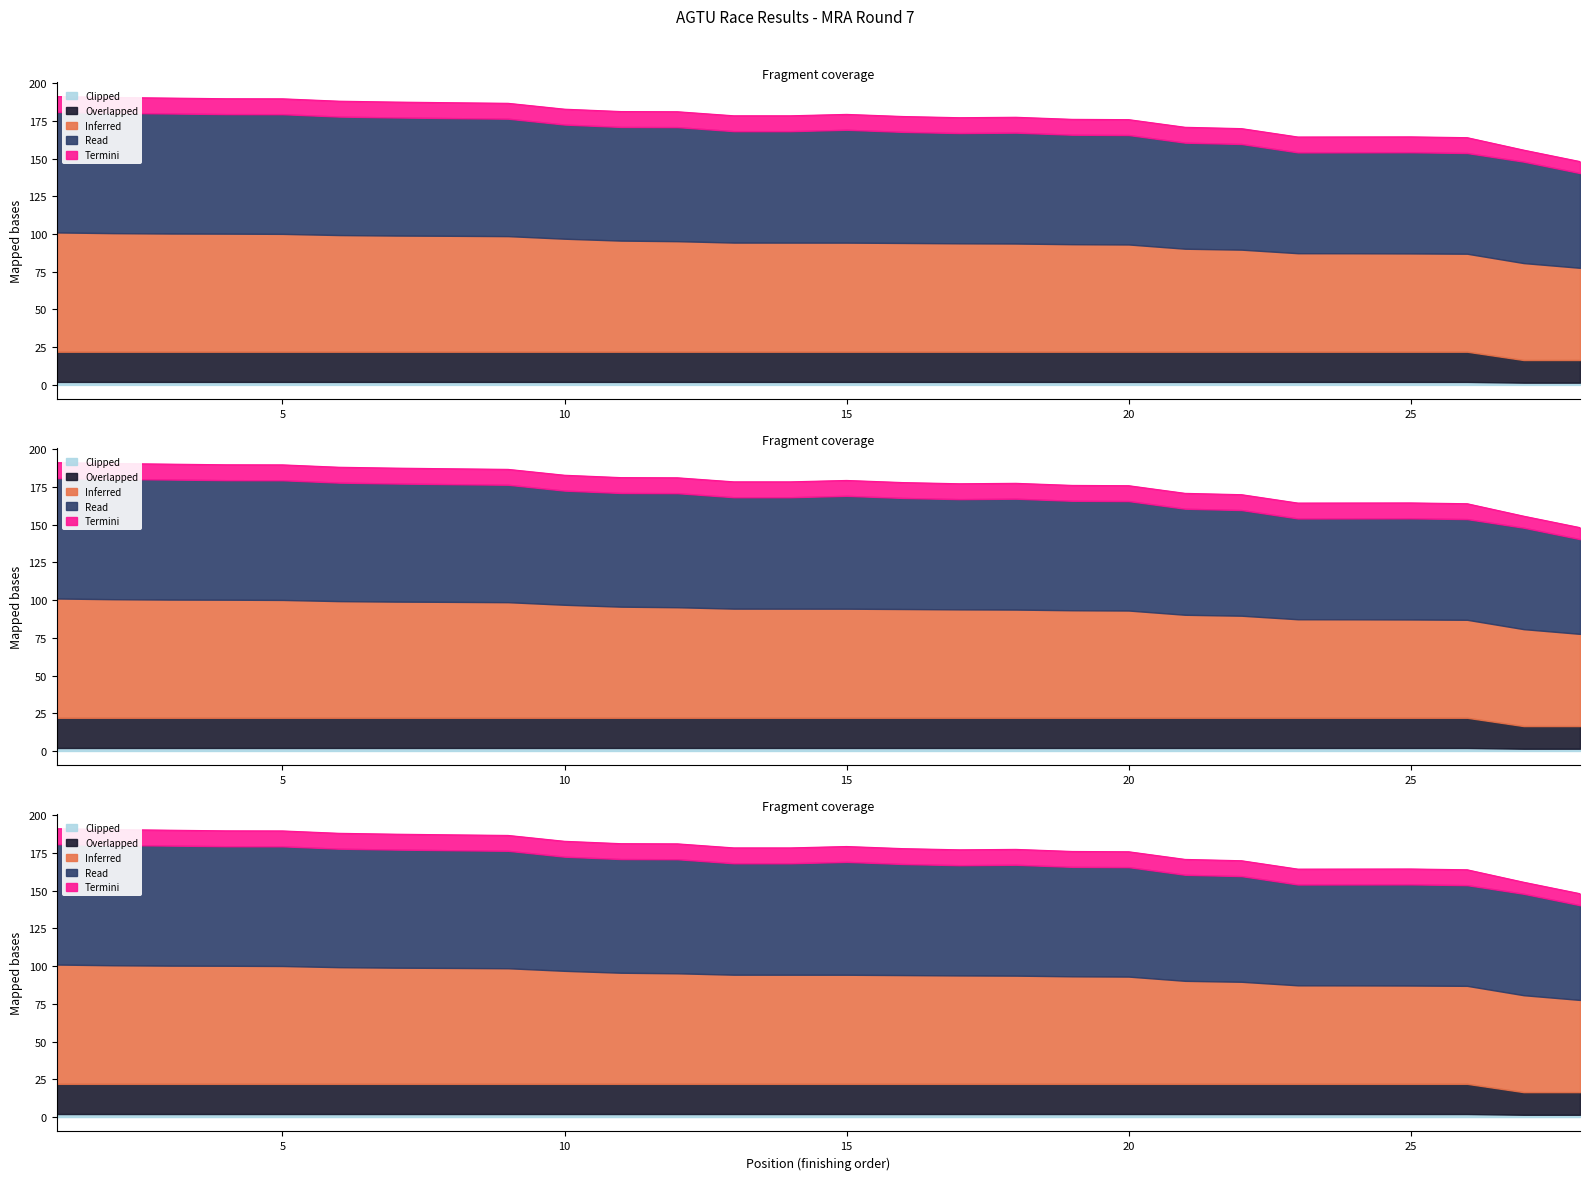

True or false: Best Speed and Best Lap time intersect in this chart.

False